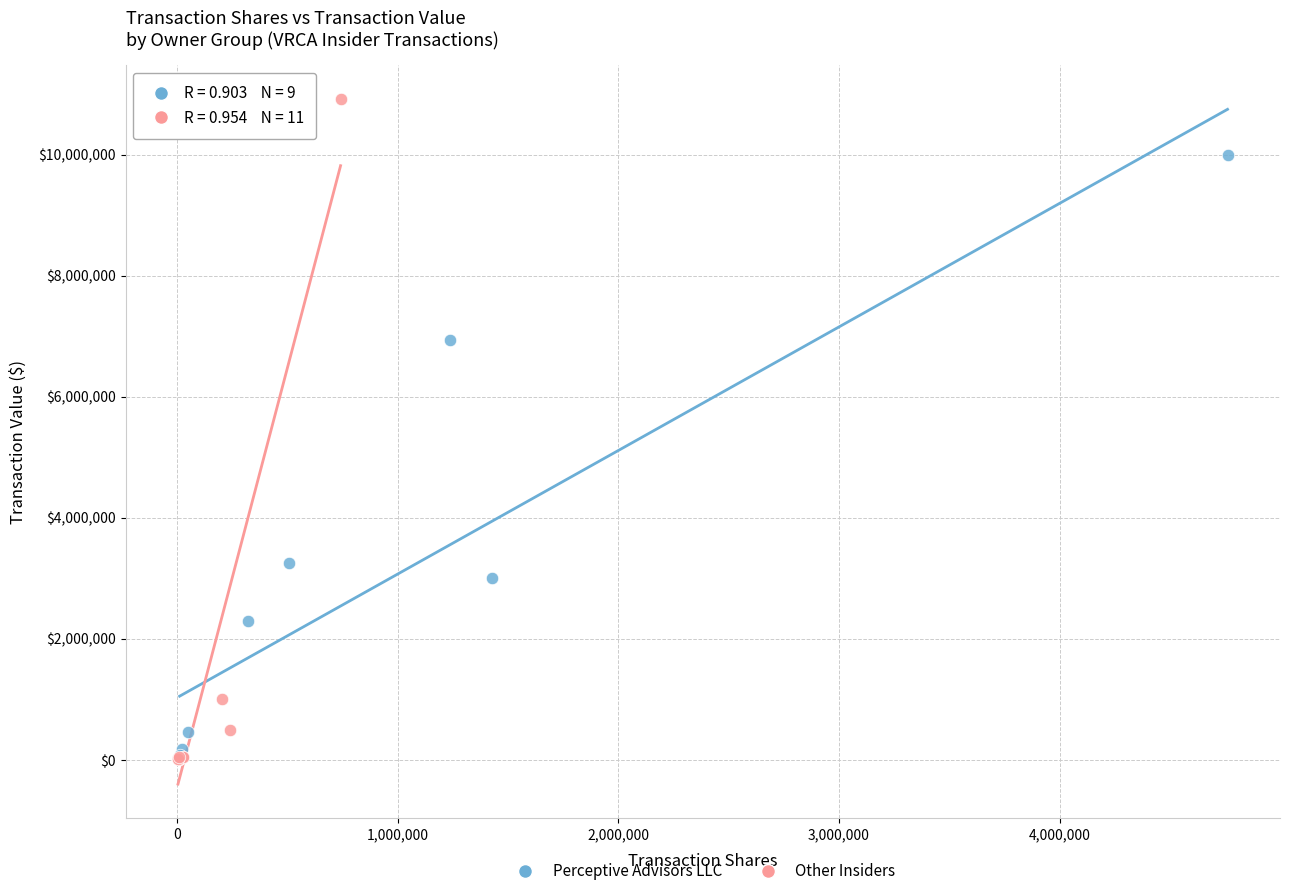

Which series has the widest spread of Y values?

Other Insiders